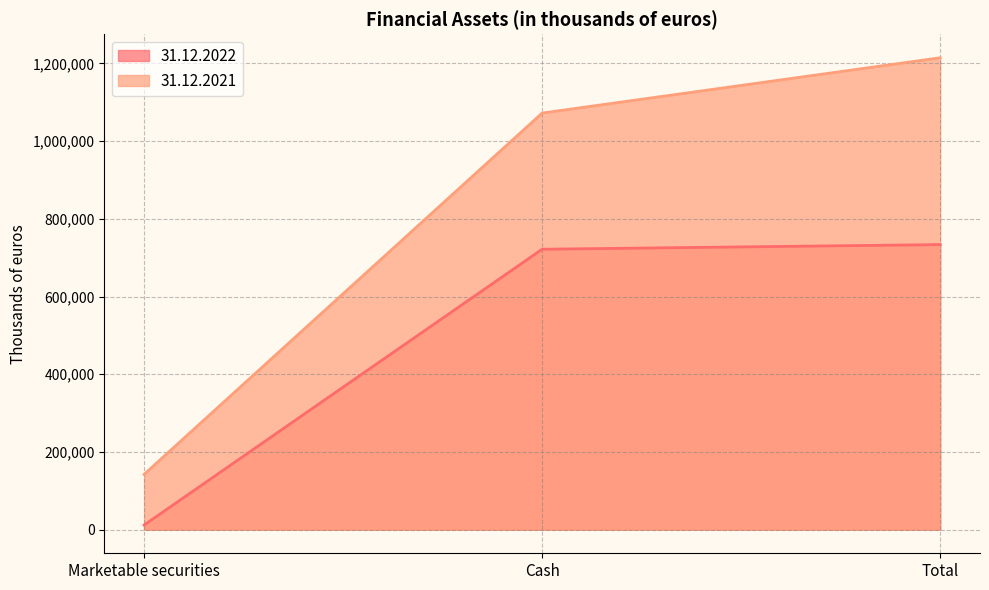

How many lines are shown in the chart?

2